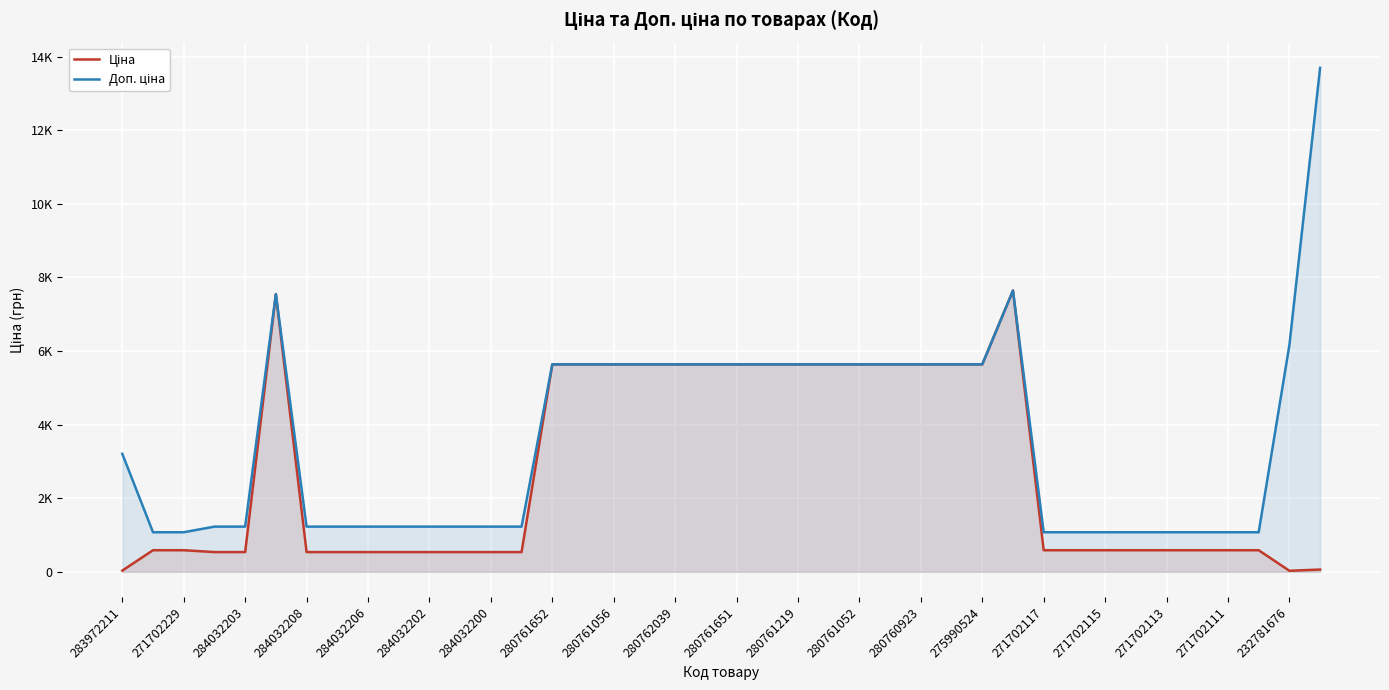

What is the difference between the maximum and second lowest values in the Ціна series?

7609.8